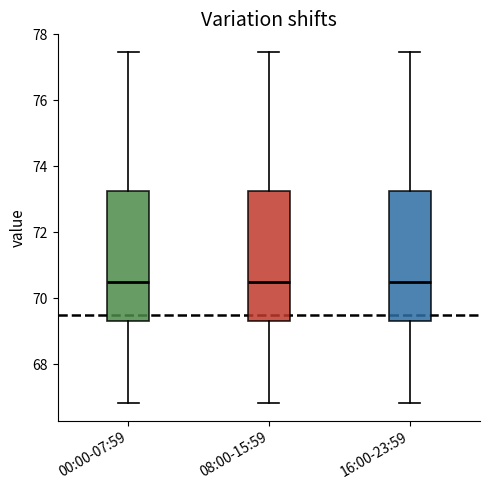

Reading left to right, read every box against the y-axis: the position of its median line, the range the box covers, and the ends of its whiskers. The values are not printed on the chart, so give them approximately, as read against the axis.

00:00-07:59: median 70.6, box 69.4 to 73.2, whiskers 66.8 to 77.4
08:00-15:59: median 70.6, box 69.4 to 73.2, whiskers 66.8 to 77.4
16:00-23:59: median 70.6, box 69.4 to 73.2, whiskers 66.8 to 77.4